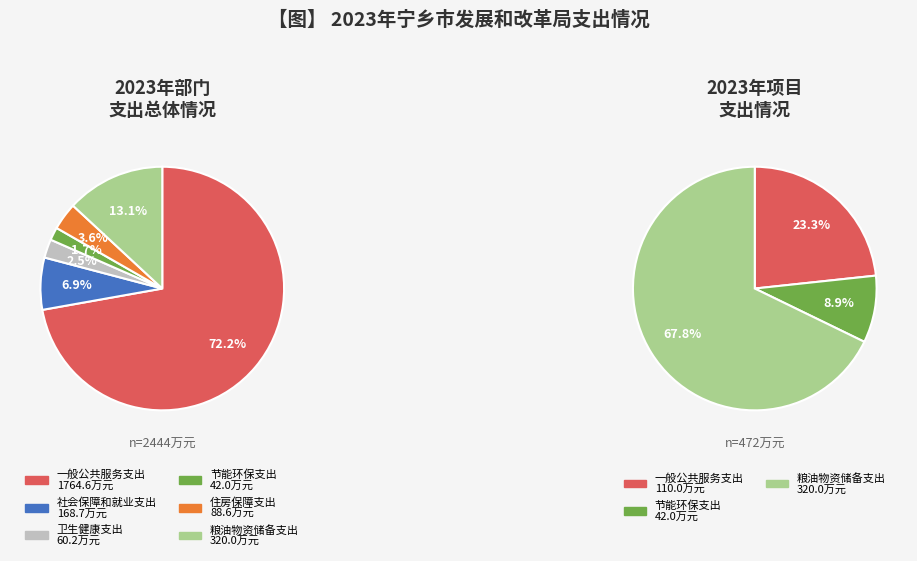

Which category accounts for the majority?

一般公共服务支出